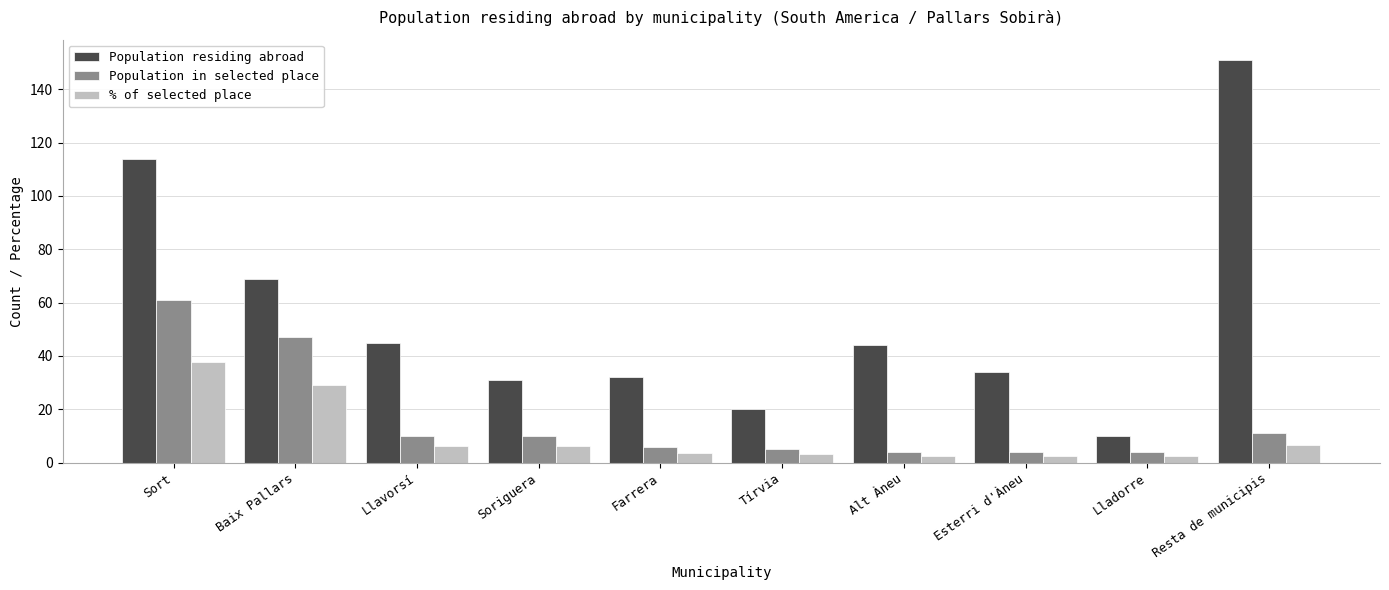

True or false: Population in selected place has a value of 6.0 at Farrera.

True